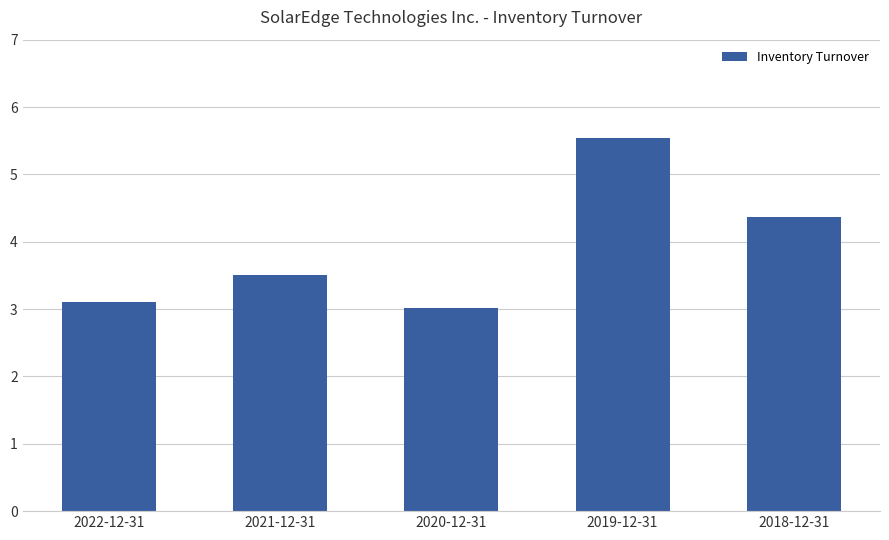

What is the label of the 1st bar from the left?

2022-12-31